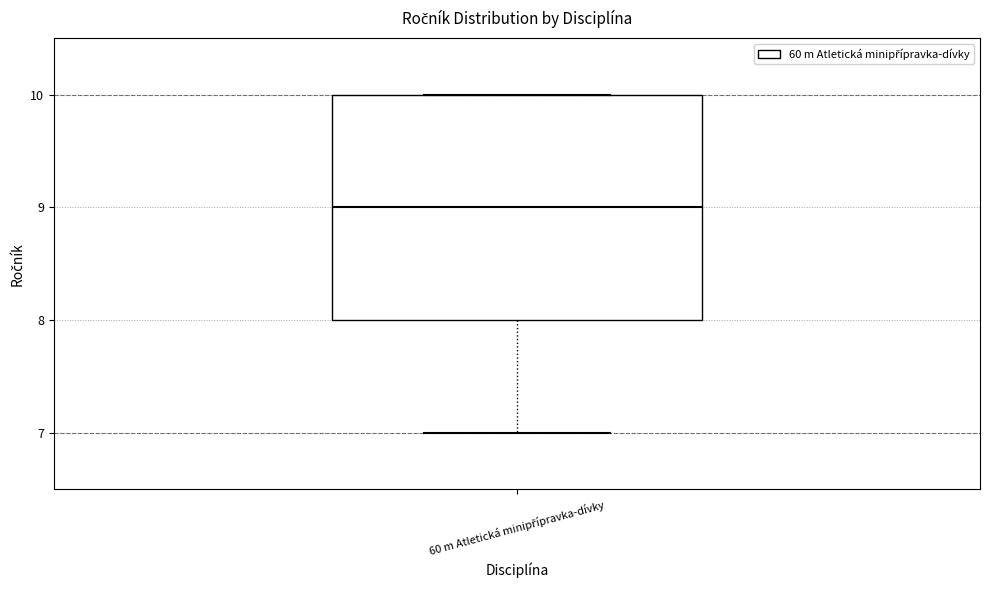

Transcribe this box plot: give where the median line is, the range the box spans, and where the two whiskers end, as read against the y-axis. The values are not printed on the chart, so give them approximately, as read against the axis.

median 9, box 8 to 10, whiskers 7 to 10